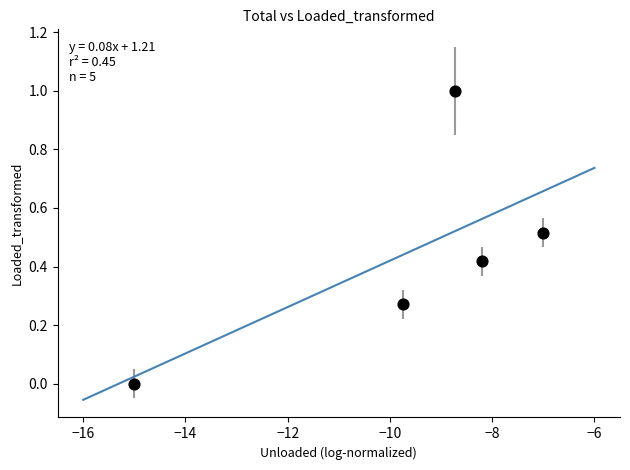

What is the range of X values (max minus min)?

8.0